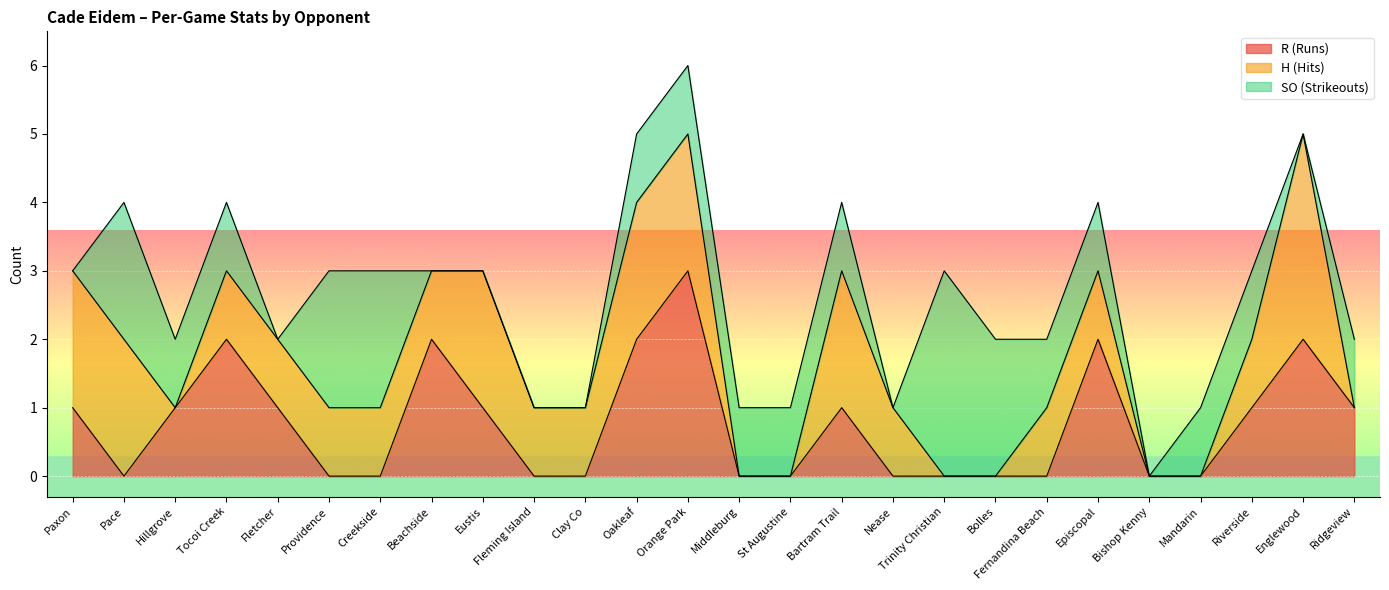

Does the chart display data point markers on the line(s)?

No